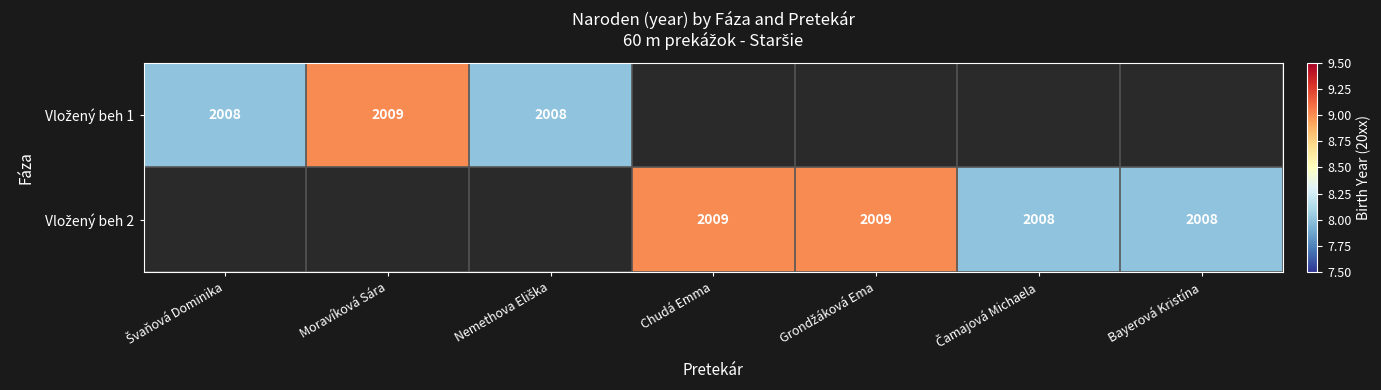

Which series has the widest spread of values?

Vložený beh 1